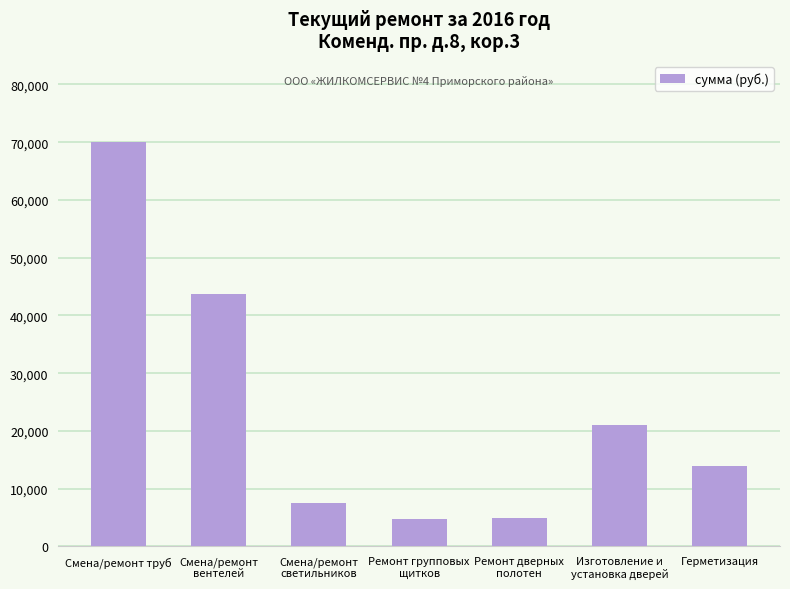

Between Герметизация and Ремонт групповых
щитков, which is larger?

Герметизация